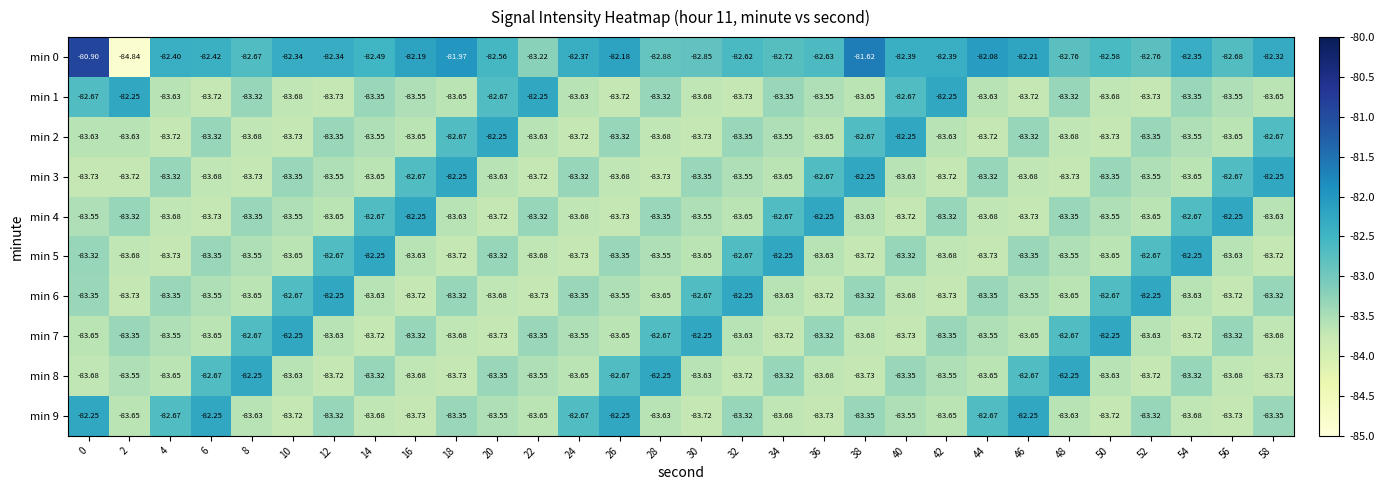

Is the value of min 9 at 28 greater than the value of min 6 at 28?

Yes